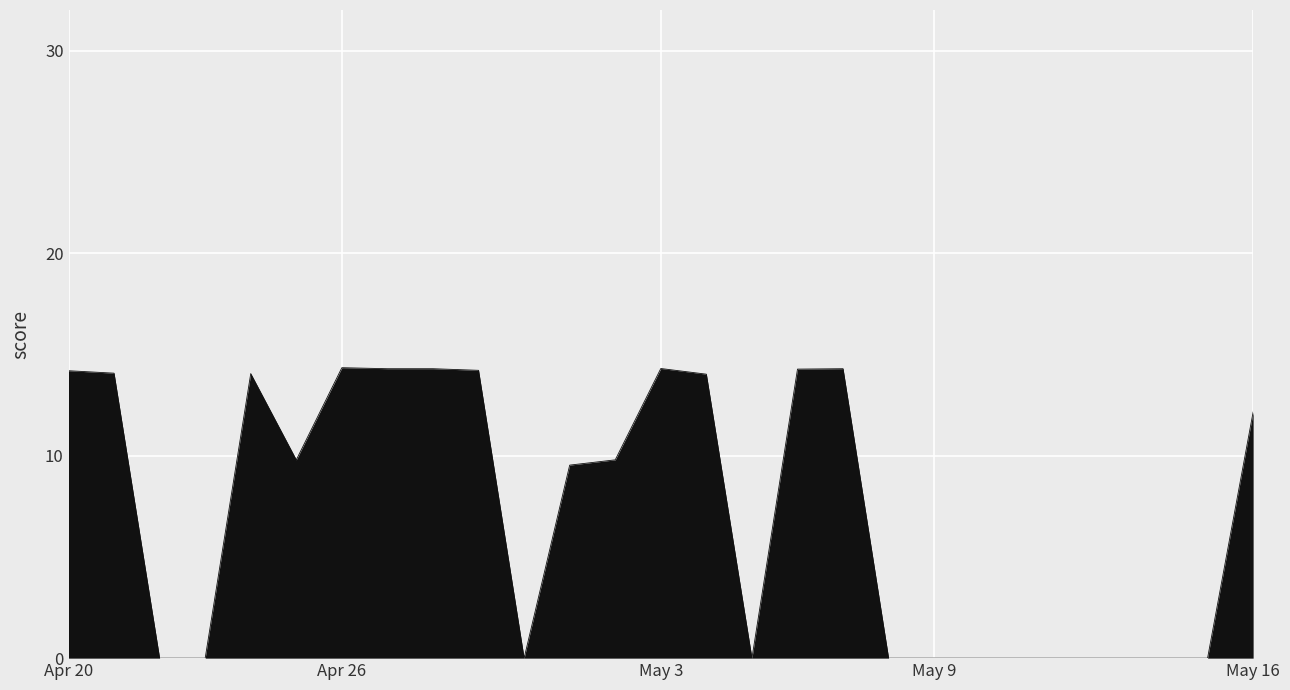

What is the difference between the maximum and minimum values?

14.3